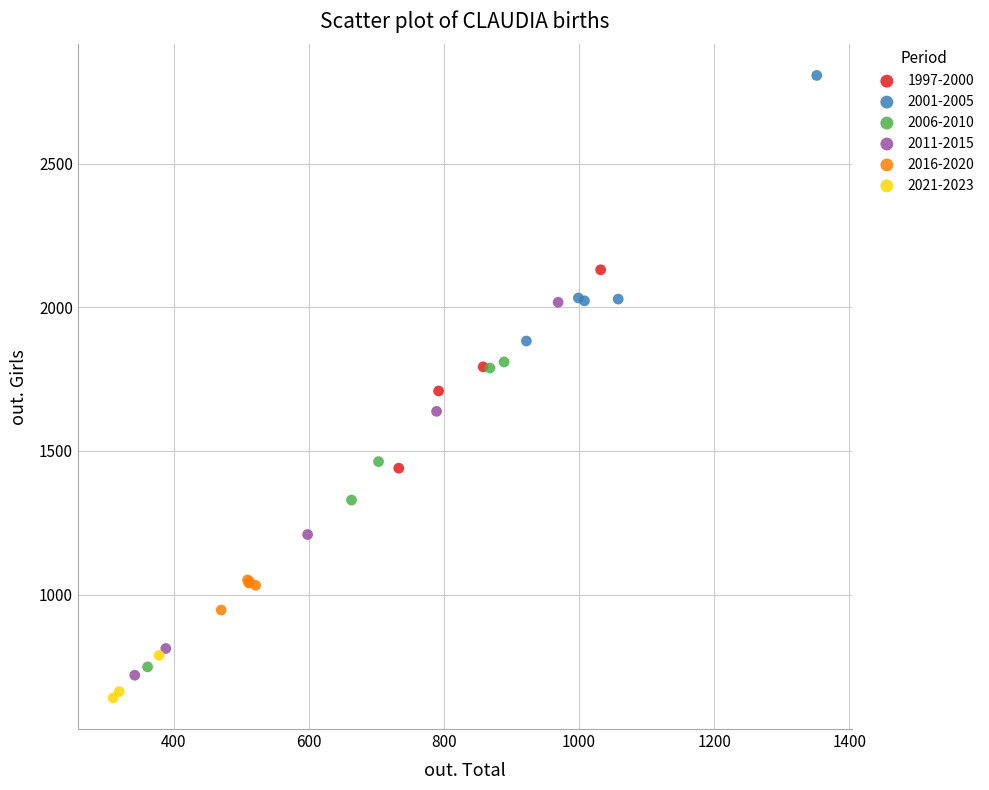

Which series contains the highest Y value?

2001-2005